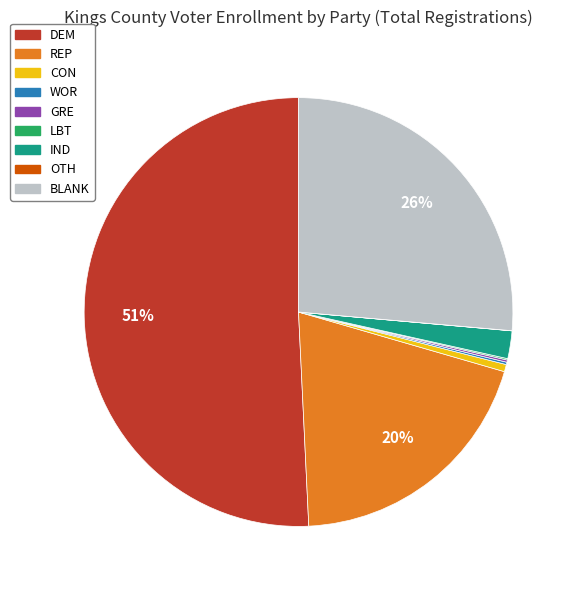

Do BLANK and REP together represent more than half of the pie?

No